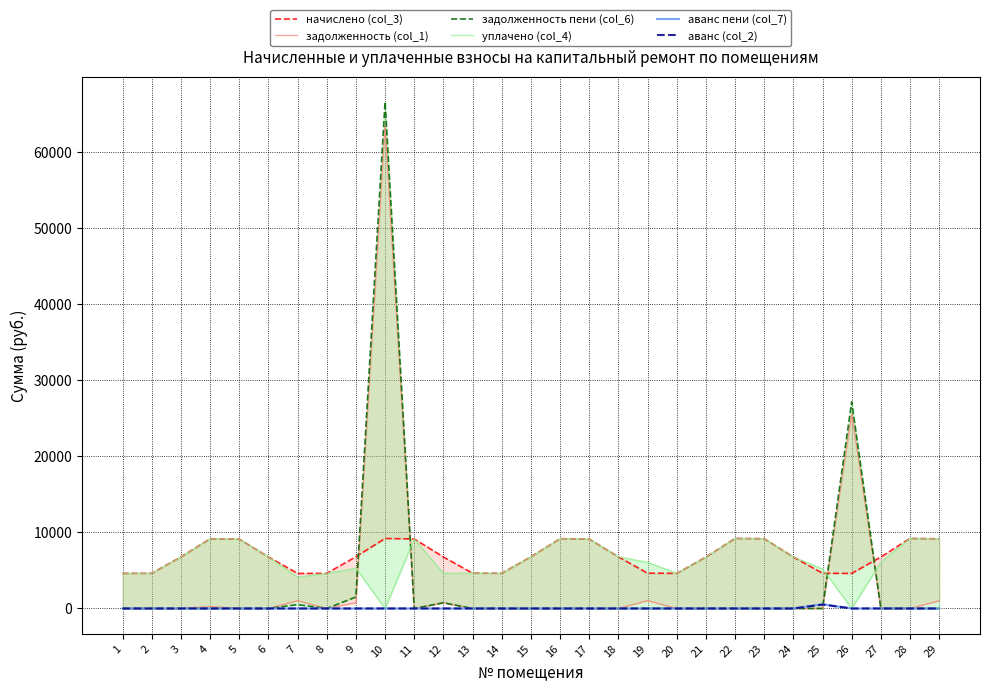

Which series changed the most between 9 and 15?

задолженность пени (col_6)